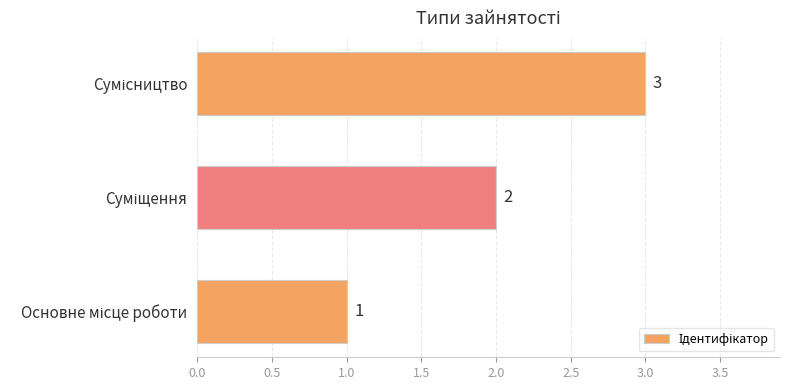

What is the difference between the maximum and minimum values?

2